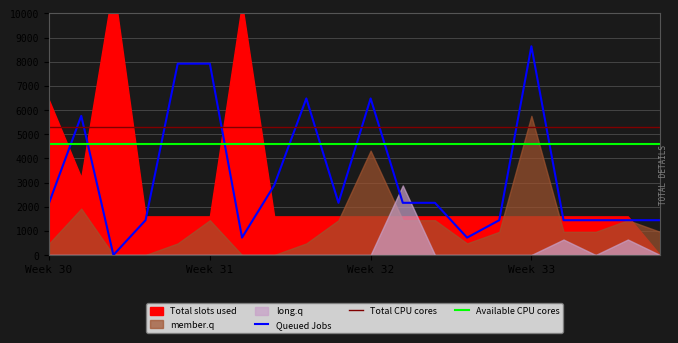

True or false: Total CPU cores and Queued Jobs cross at least once.

True